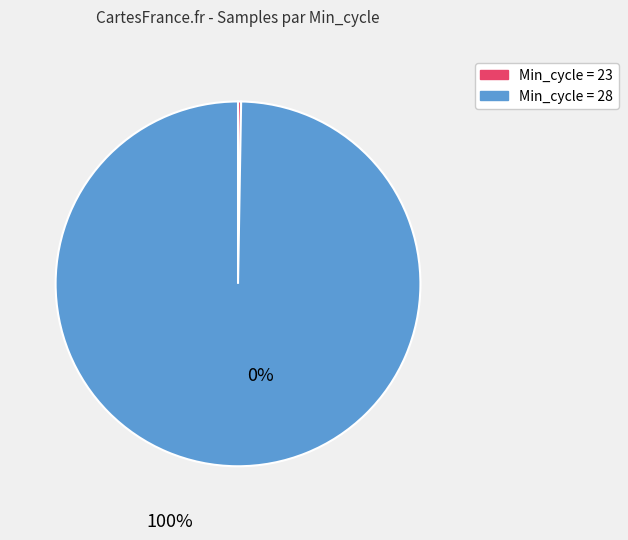

Is it true that Min_cycle = 28 is 100% of the pie?

True